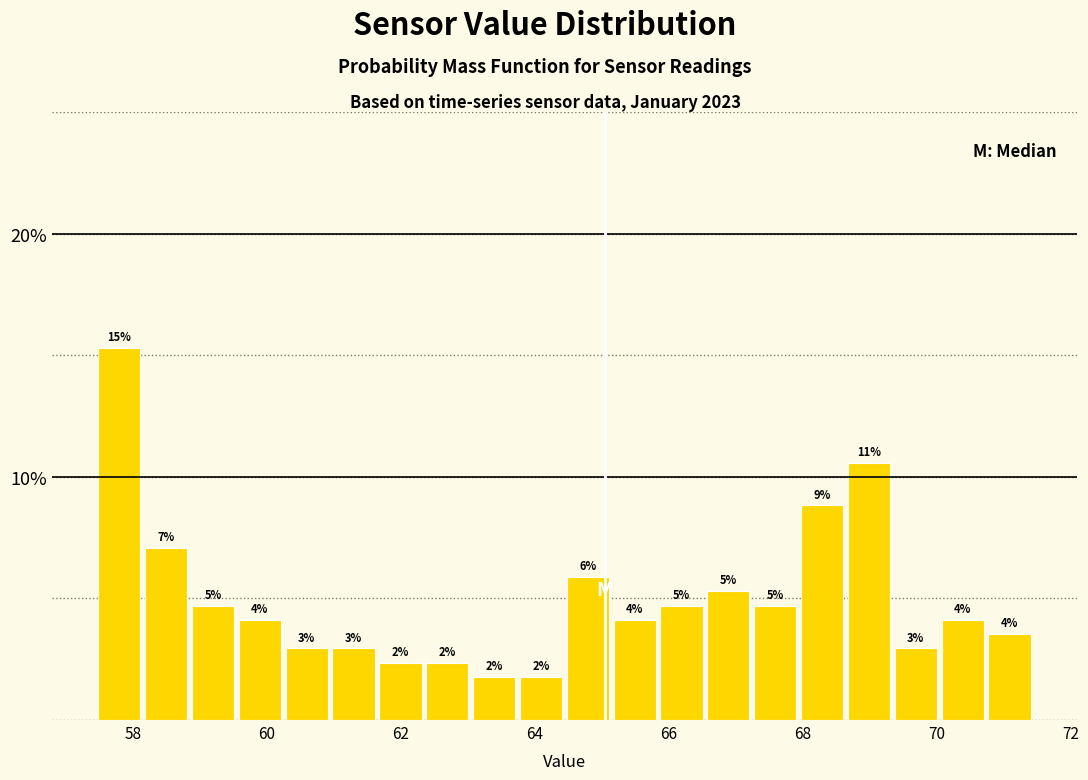

Read against the x-axis, roughly where is the centre of the tallest bar?

57.8